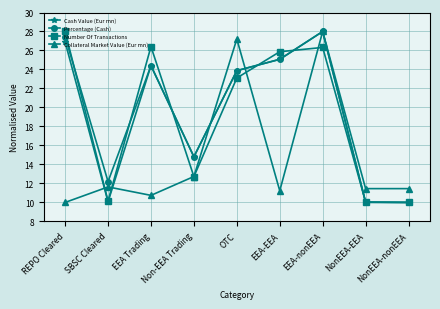

Which series changed the most between EEA-EEA and EEA-nonEEA?

Collateral Market Value (Eur mn)